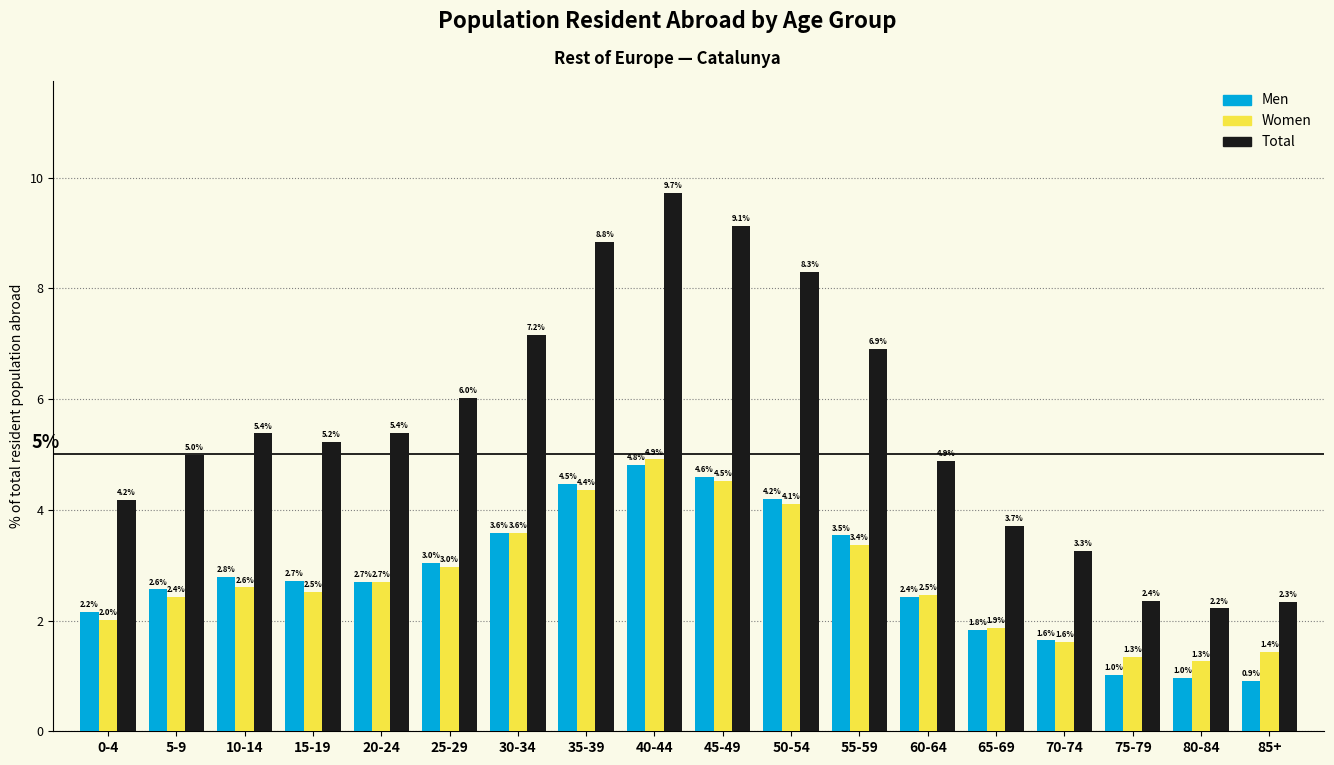

Reading left to right, extract all data points from this chart.

Men: 2.2	2.6	2.8	2.7	2.7	3.0	3.6	4.5	4.8	4.6	4.2	3.5	2.4	1.8	1.6	1.0	1.0	0.9
Women: 2.0	2.4	2.6	2.5	2.7	3.0	3.6	4.4	4.9	4.5	4.1	3.4	2.5	1.9	1.6	1.3	1.3	1.4
Total: 4.2	5.0	5.4	5.2	5.4	6.0	7.2	8.8	9.7	9.1	8.3	6.9	4.9	3.7	3.3	2.4	2.2	2.3